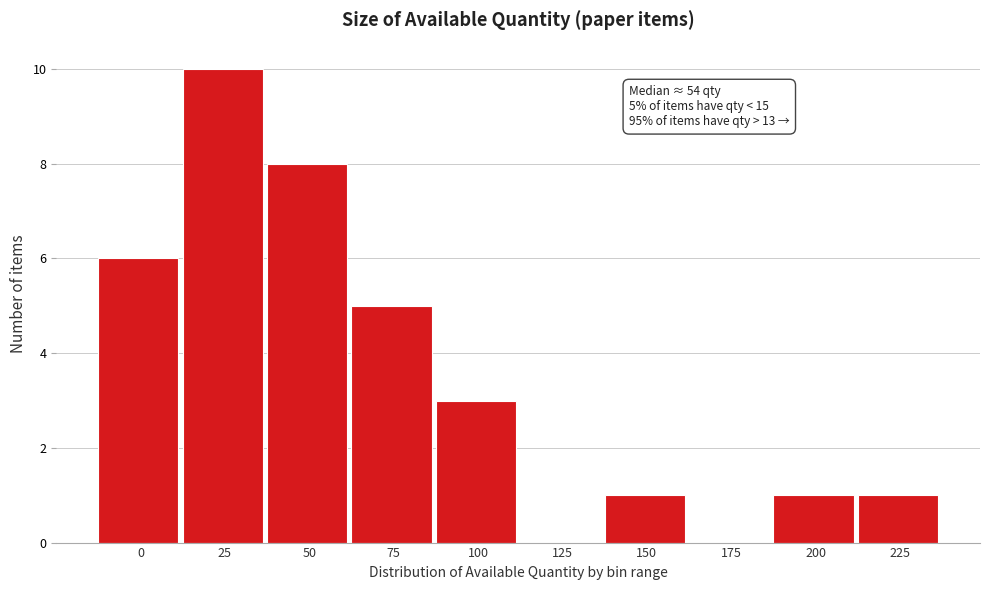

Reading left to right, what are all the values shown in this chart?

0=6	25=10	50=8	75=5	100=3	125=0	150=1	175=0	200=1	225=1